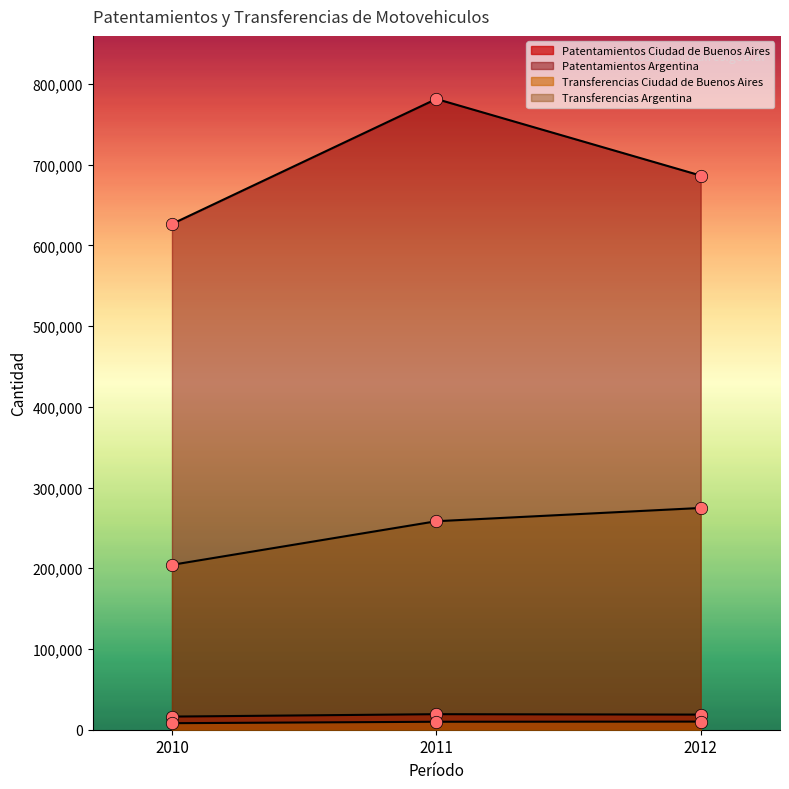

Which series has the largest total across all categories?

Patentamientos Argentina